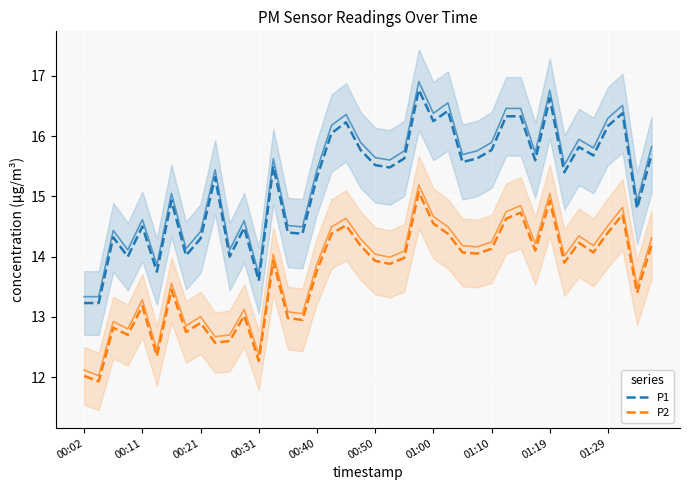

The P1 series shows 14.4 at 15. True or false?

True